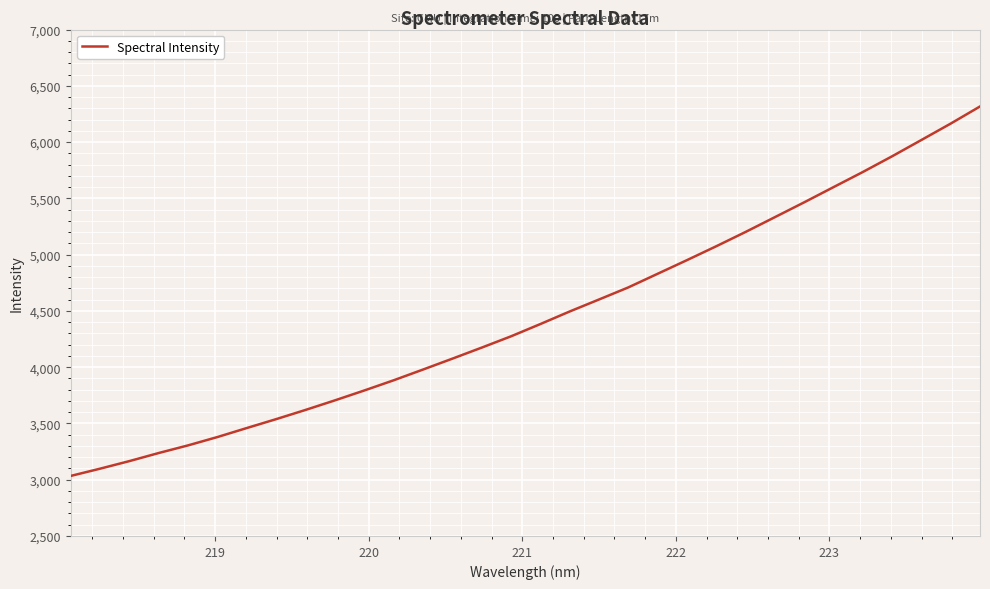

What is the minimum value shown in the chart?

3033.7